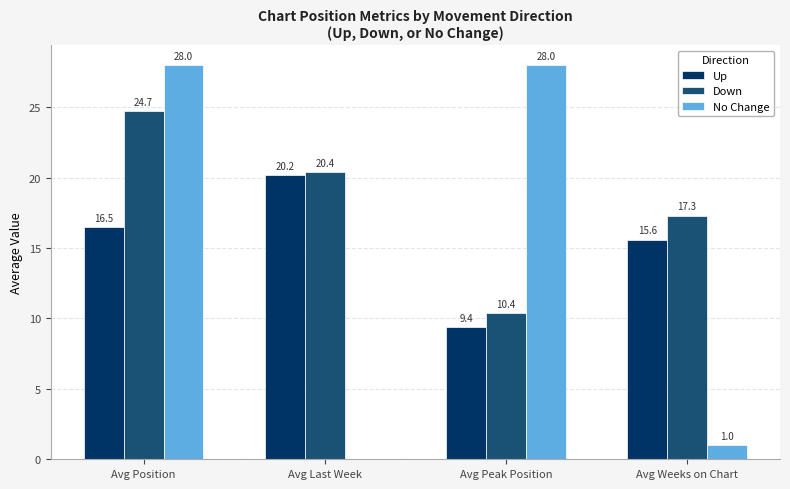

What is the maximum value for No Change?

28.0